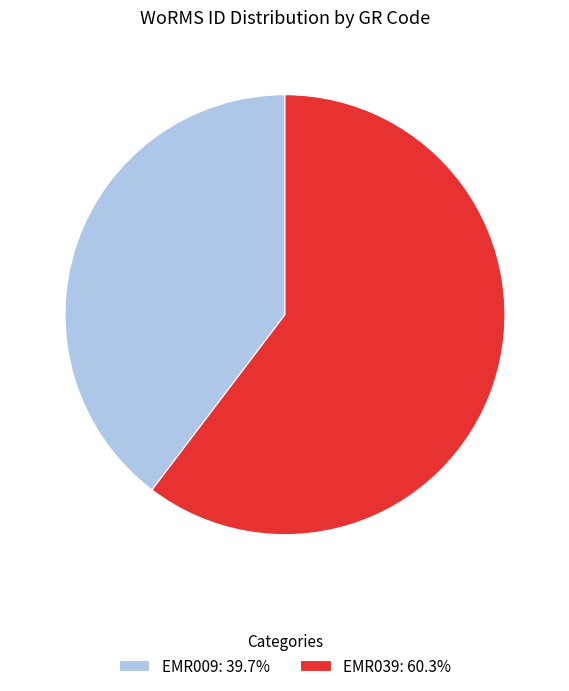

Combined, do EMR039: 60.3% and EMR009: 39.7% account for over 50%?

Yes